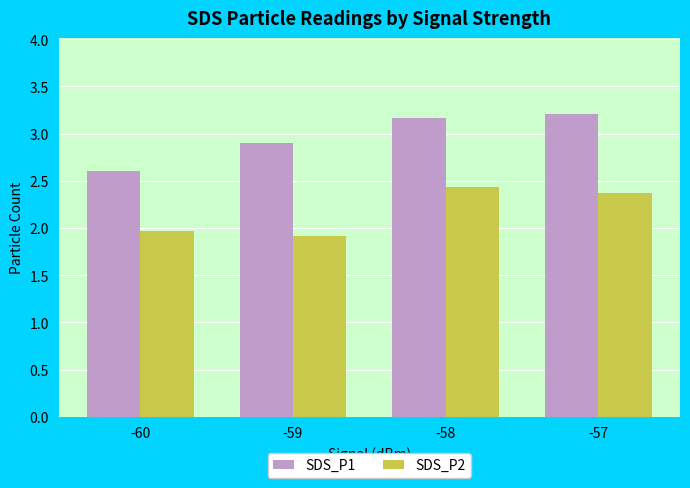

Rank the series by their maximum value, from highest to lowest.

SDS_P1, SDS_P2